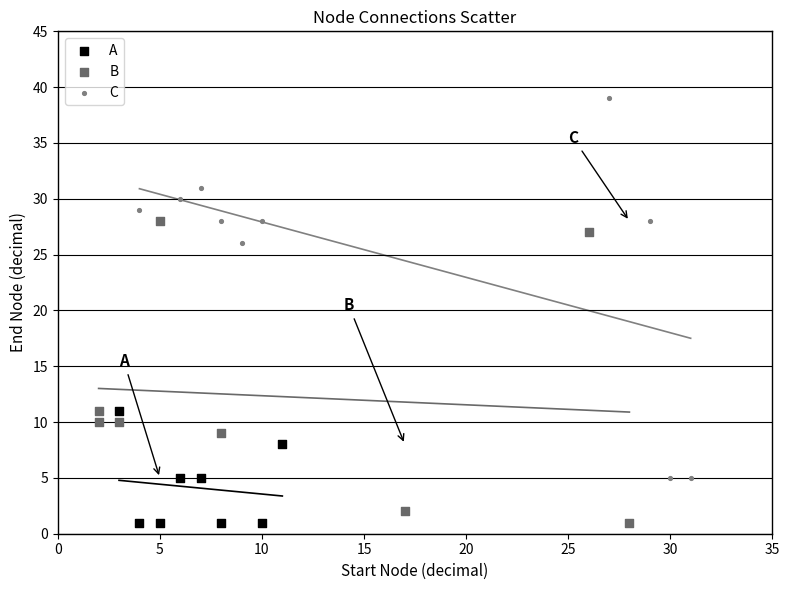

Which series reaches the maximum Y coordinate?

C